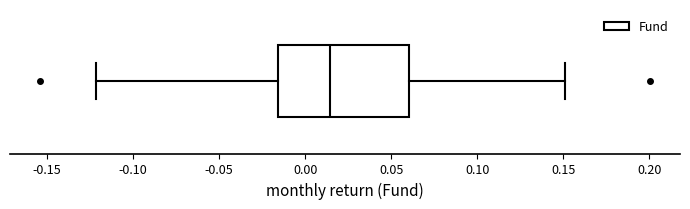

Where is the left edge of the box on the x-axis? The values are not printed on the chart, so give them approximately, as read against the axis.

-0.015